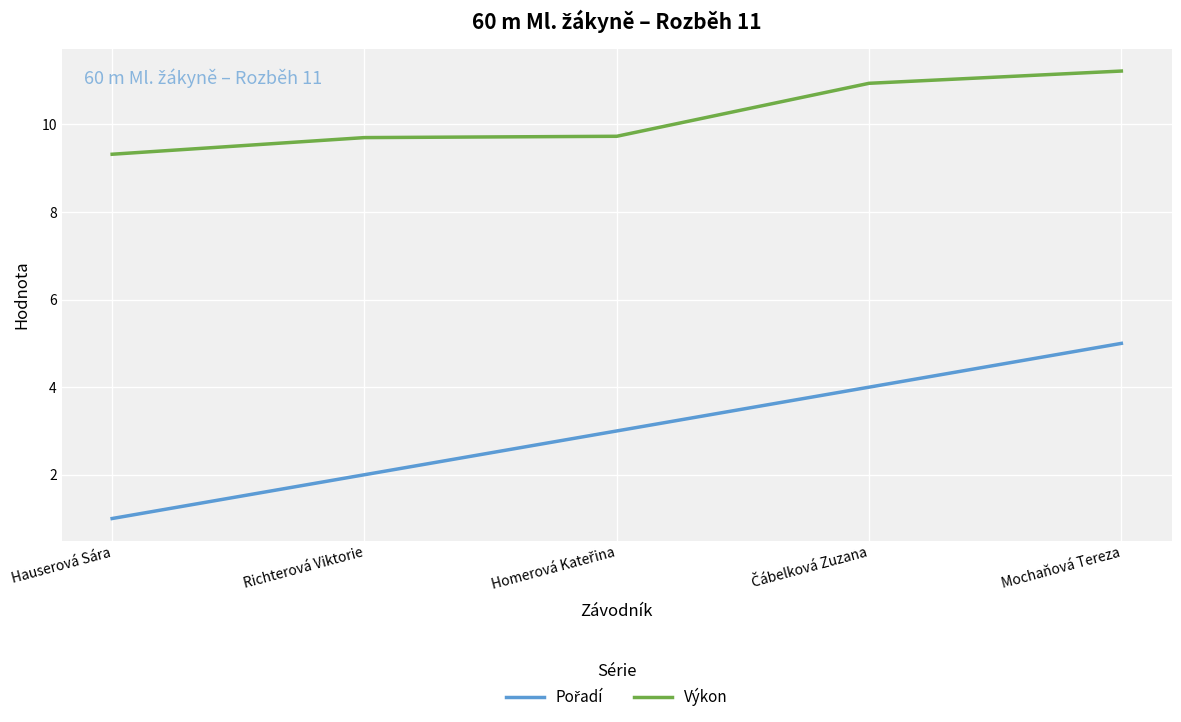

What position from the left is Mochaňová Tereza?

5